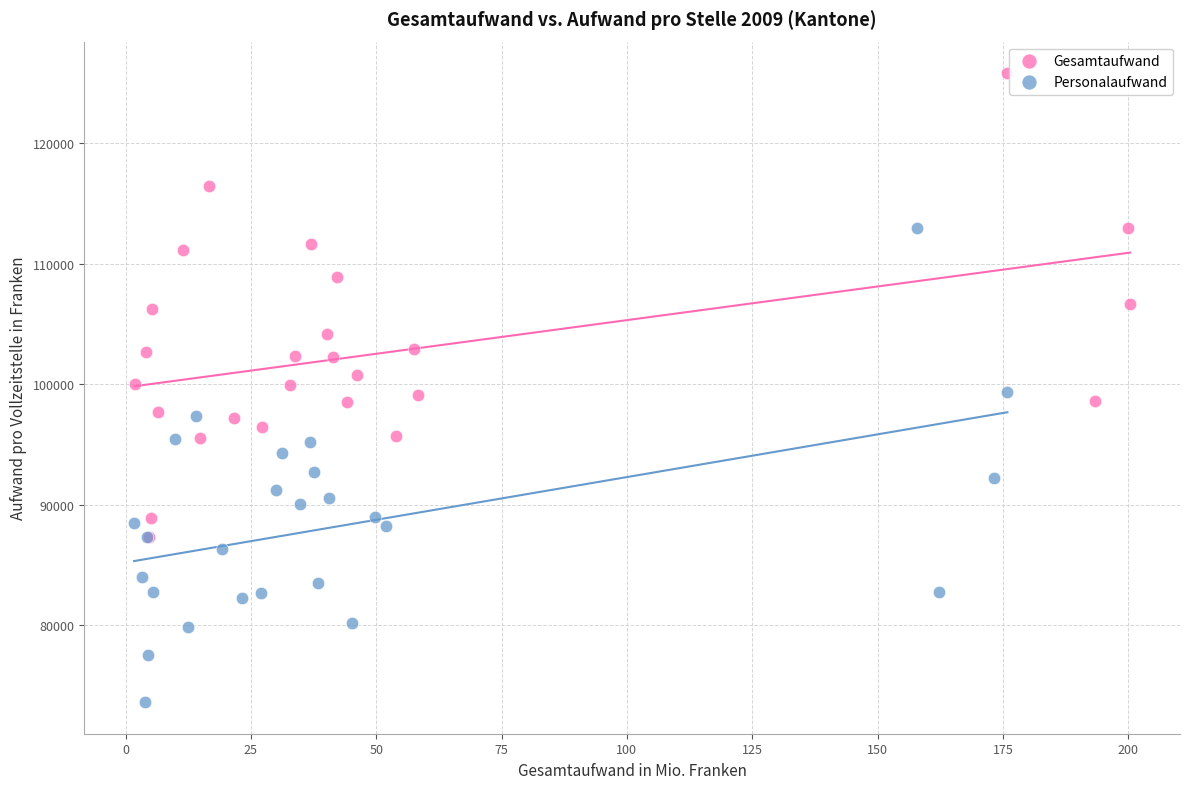

Which series reaches the minimum Y coordinate?

Personalaufwand